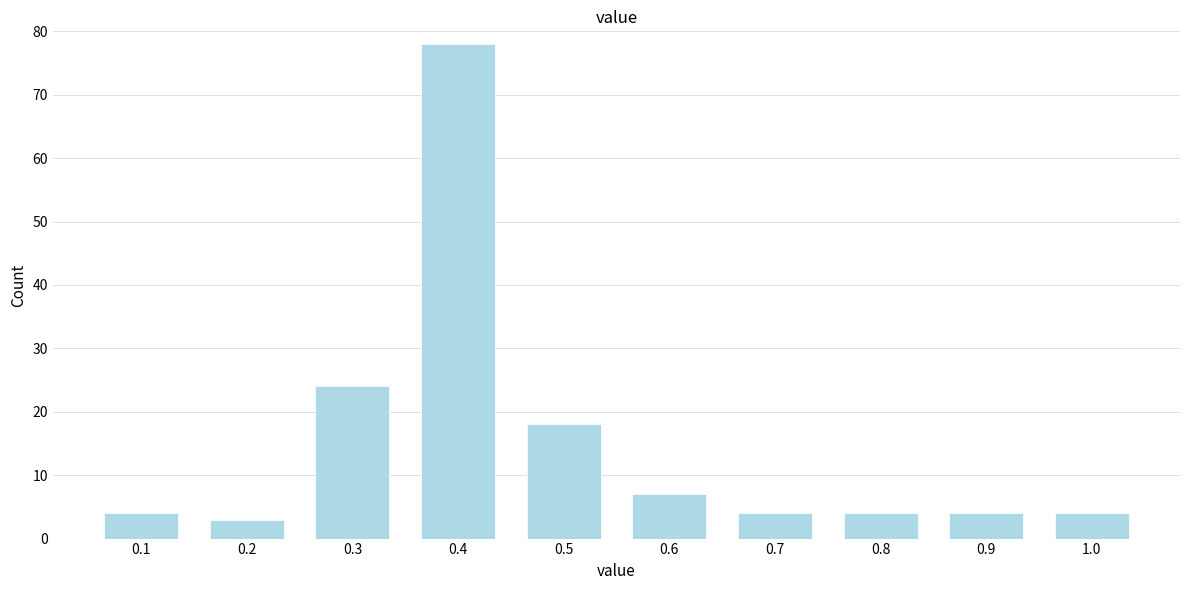

Reading left to right, list all the values displayed in this chart.

0.1=4	0.2=3	0.3=24	0.4=78	0.5=18	0.6=7	0.7=4	0.8=4	0.9=4	1.0=4